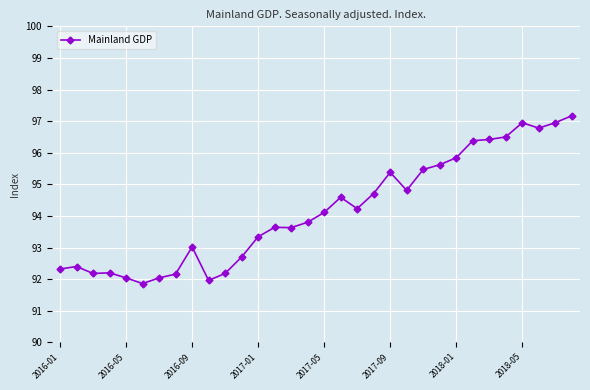

What is the maximum value shown in the chart?

97.2